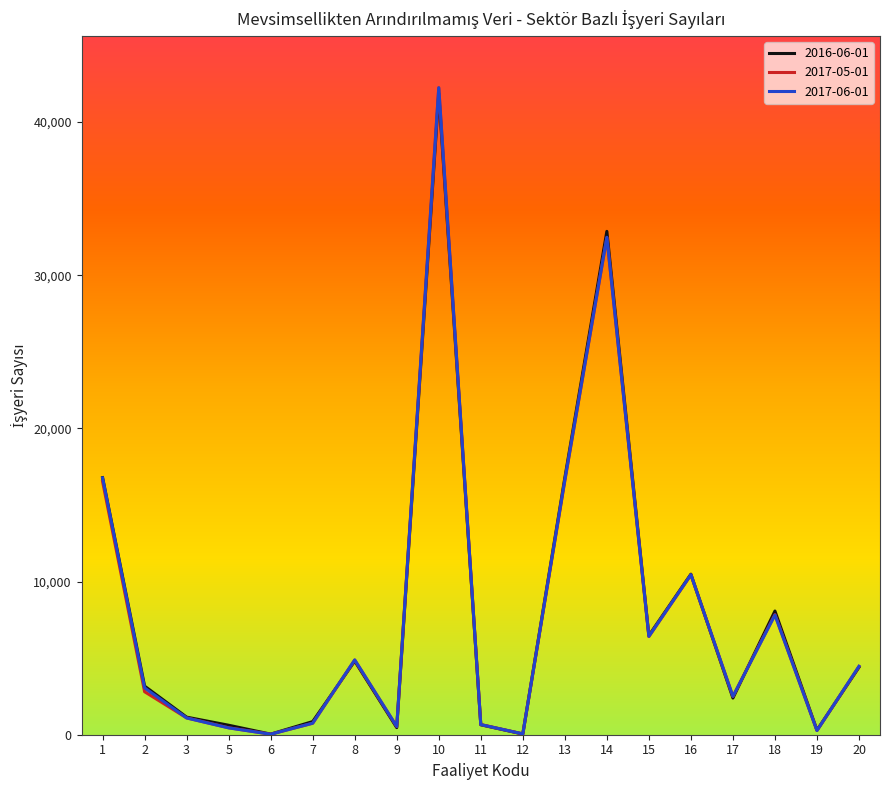

What is the maximum value for 2016-06-01?

41873